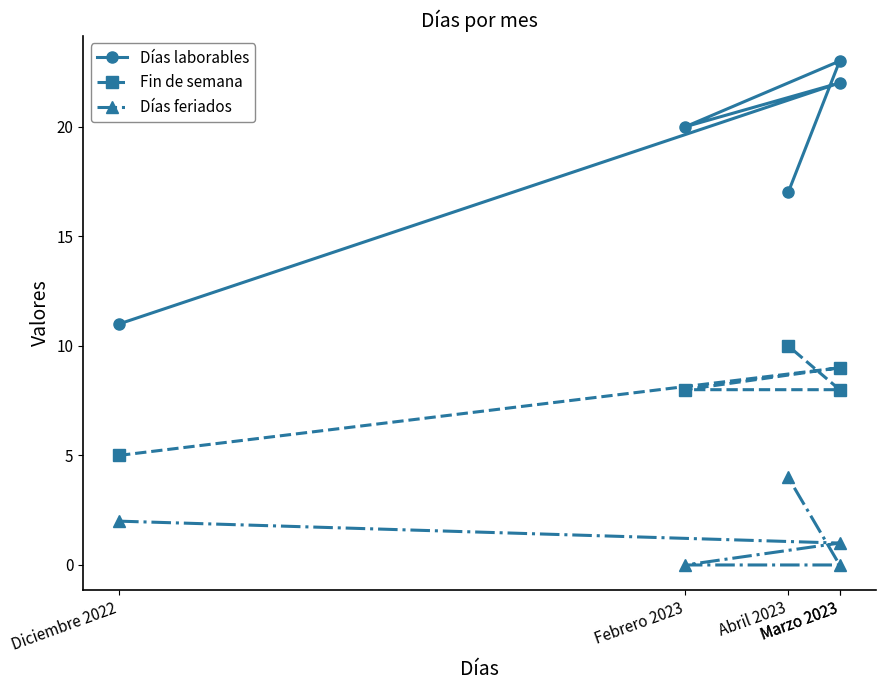

What is the difference between the Días feriados values at Abril 2023 and Febrero 2023?

4